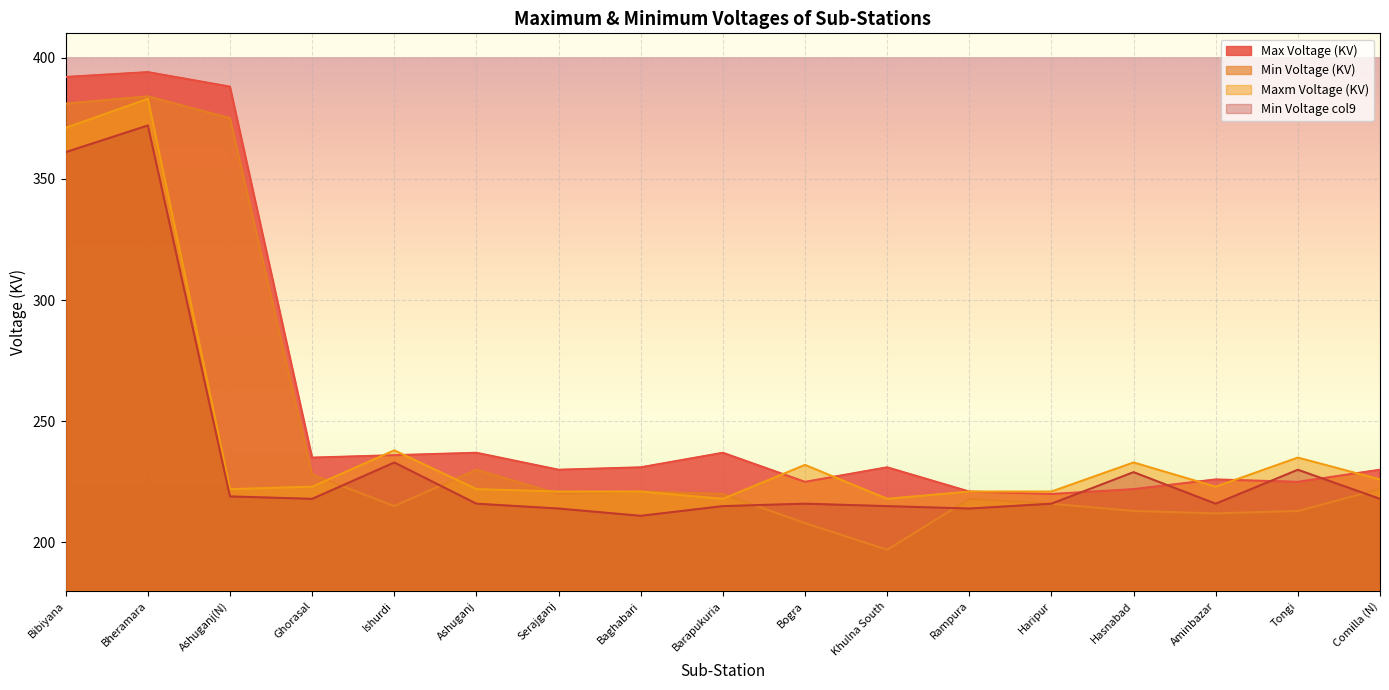

Between Bogra and Tongi, which series saw the biggest shift?

Min Voltage col9